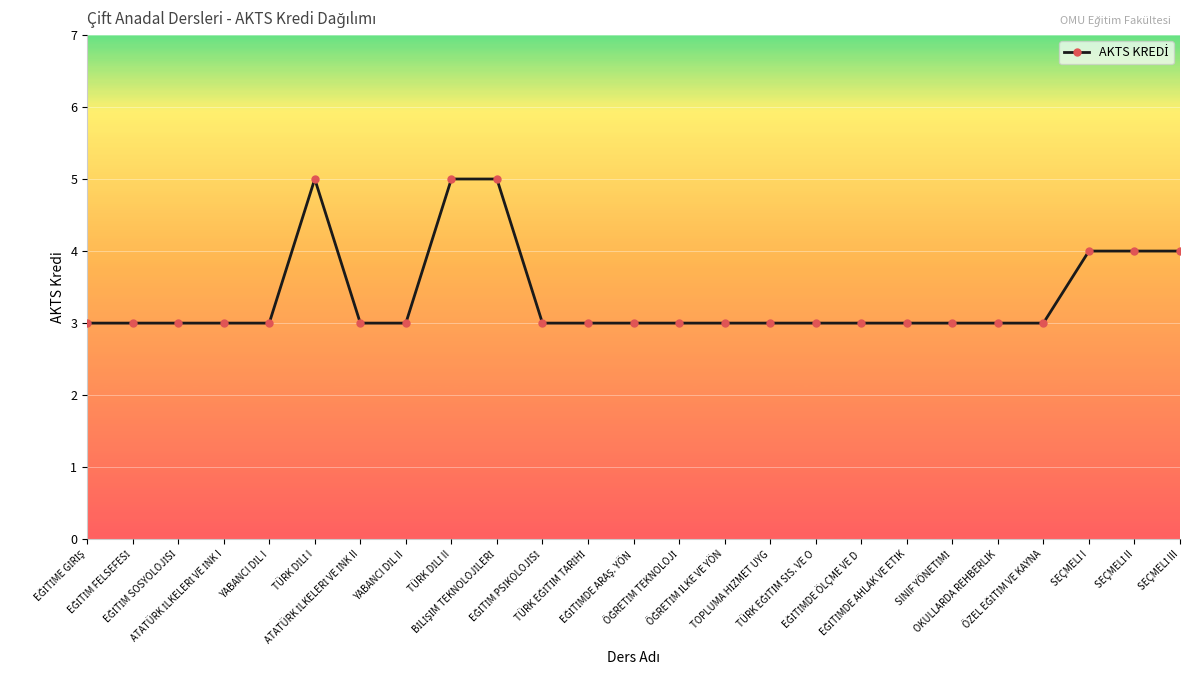

What is the sum of all values?

84